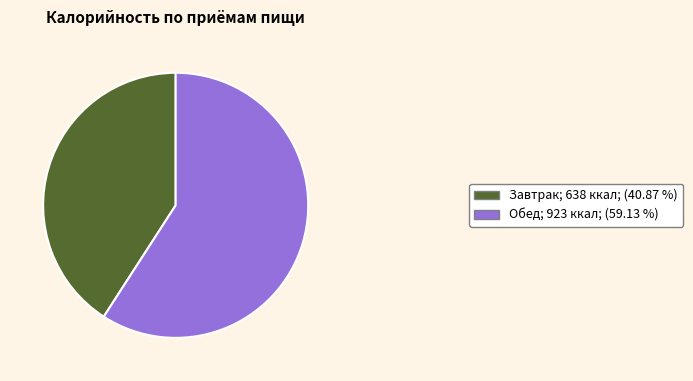

Which has a higher value, Завтрак or Обед?

Обед